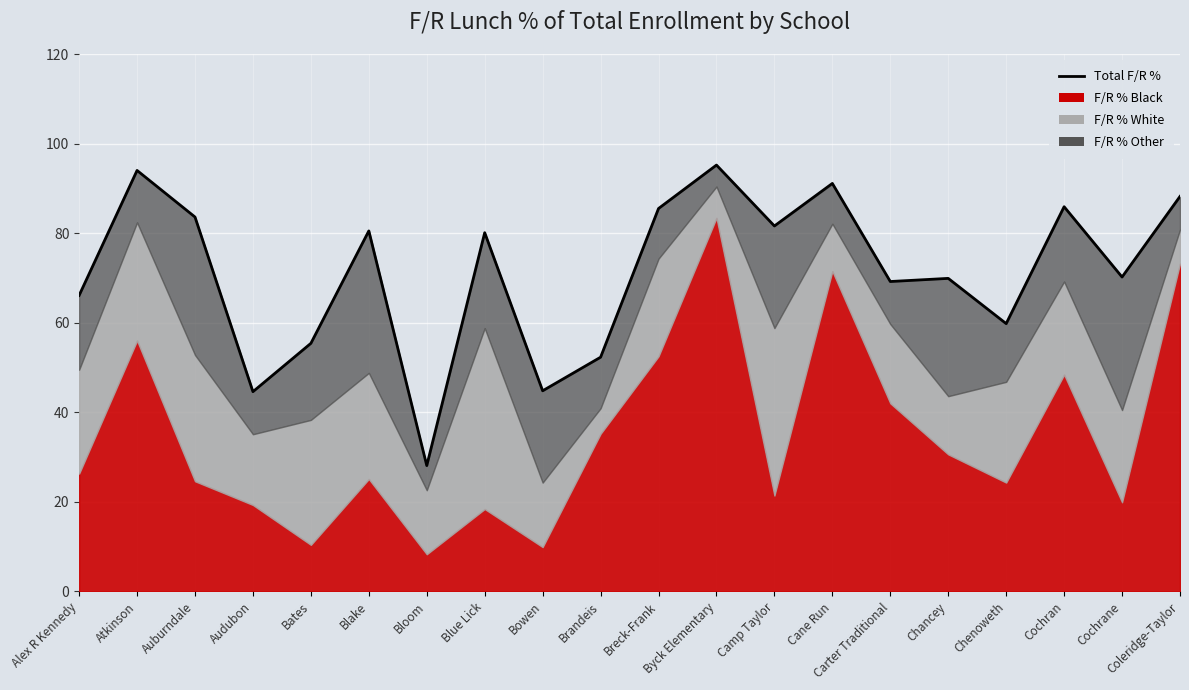

Where is the first local minimum?

Audubon